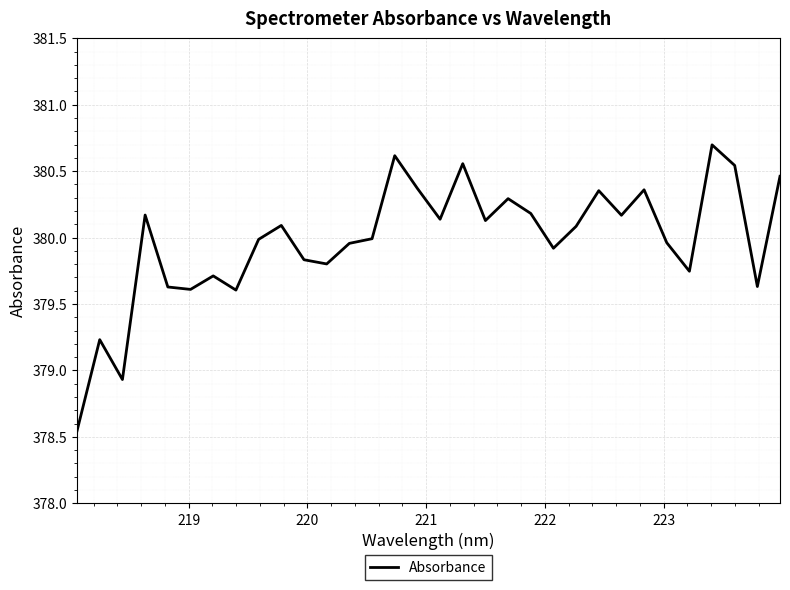

What is the maximum value shown in the chart?

380.7